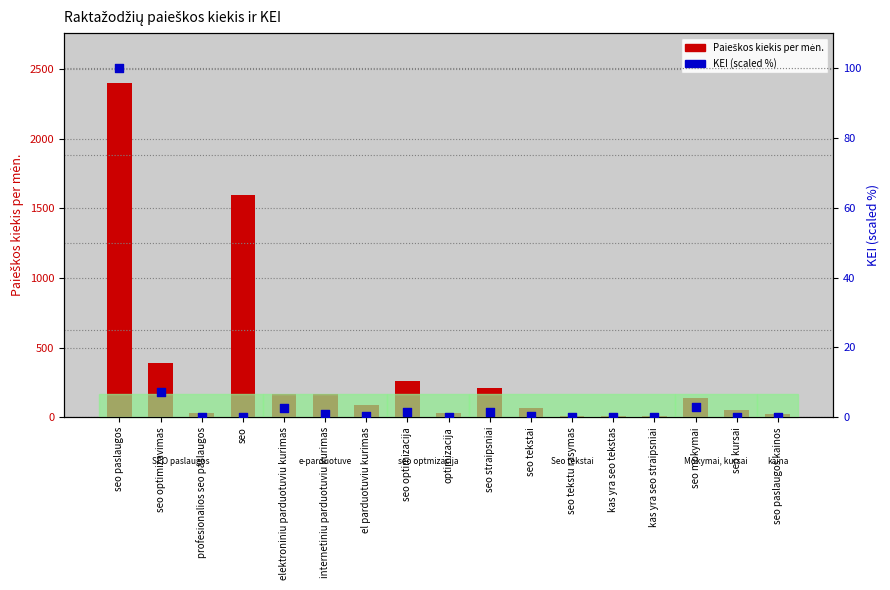

Is the value of Paieškos kiekis per mėn. at seo paslaugos kainos greater than the value of KEI (scaled) at seo optimizavimas?

Yes